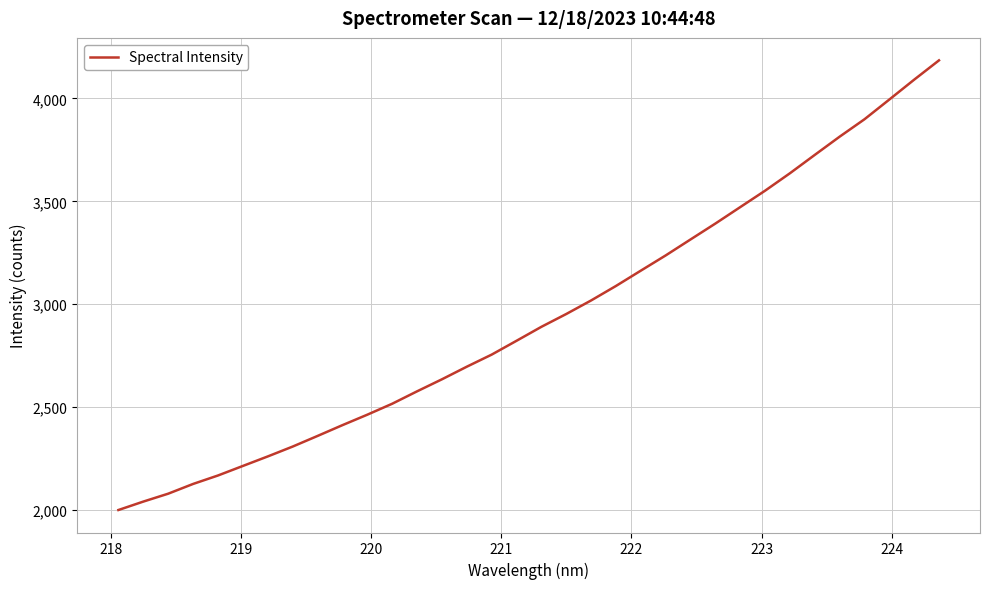

What is the difference between the maximum and minimum values?

2184.4